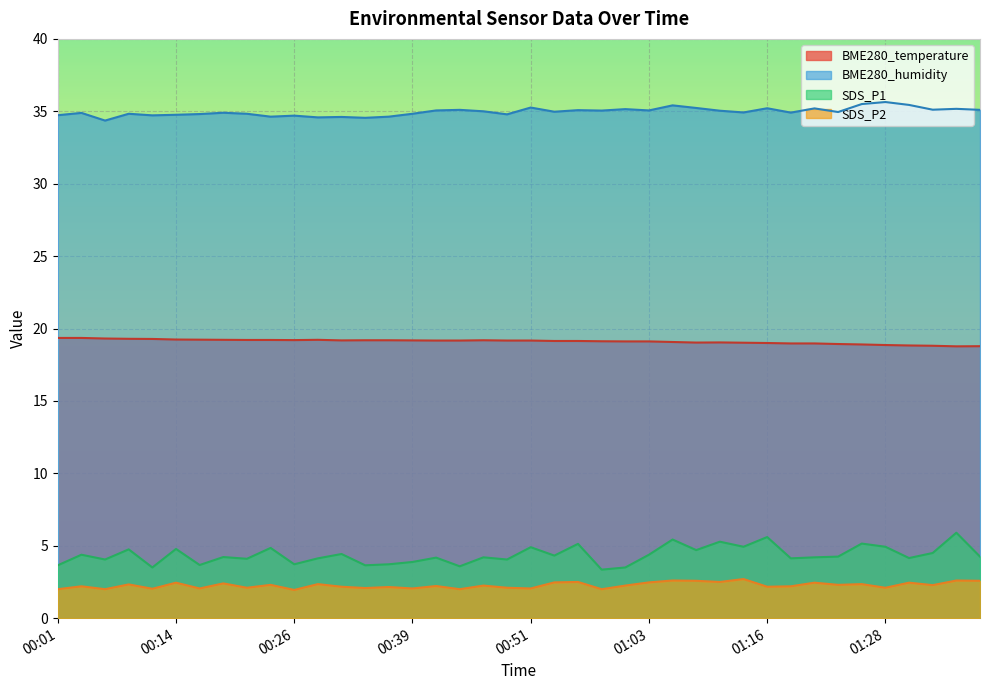

What is the difference between the second highest and minimum values in the BME280_humidity series?

1.1